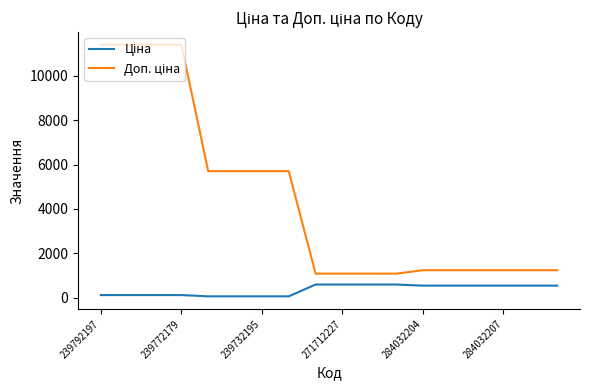

How many lines are shown in the chart?

2